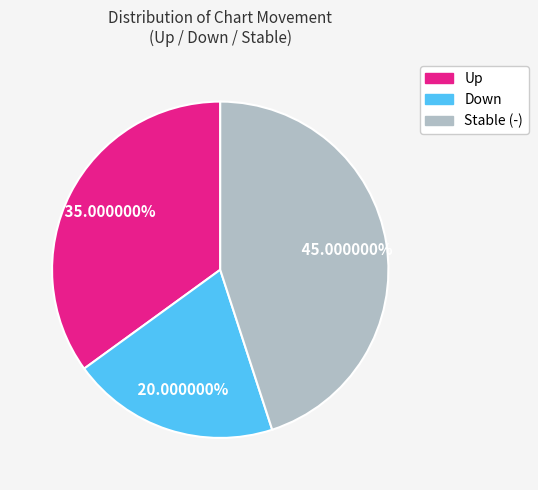

Count the number of slices in the pie.

3